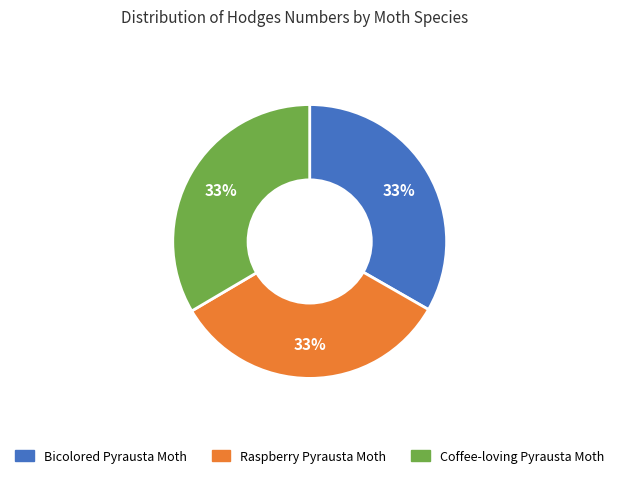

The Bicolored Pyrausta Moth slice represents 33% of the pie. True or false?

True